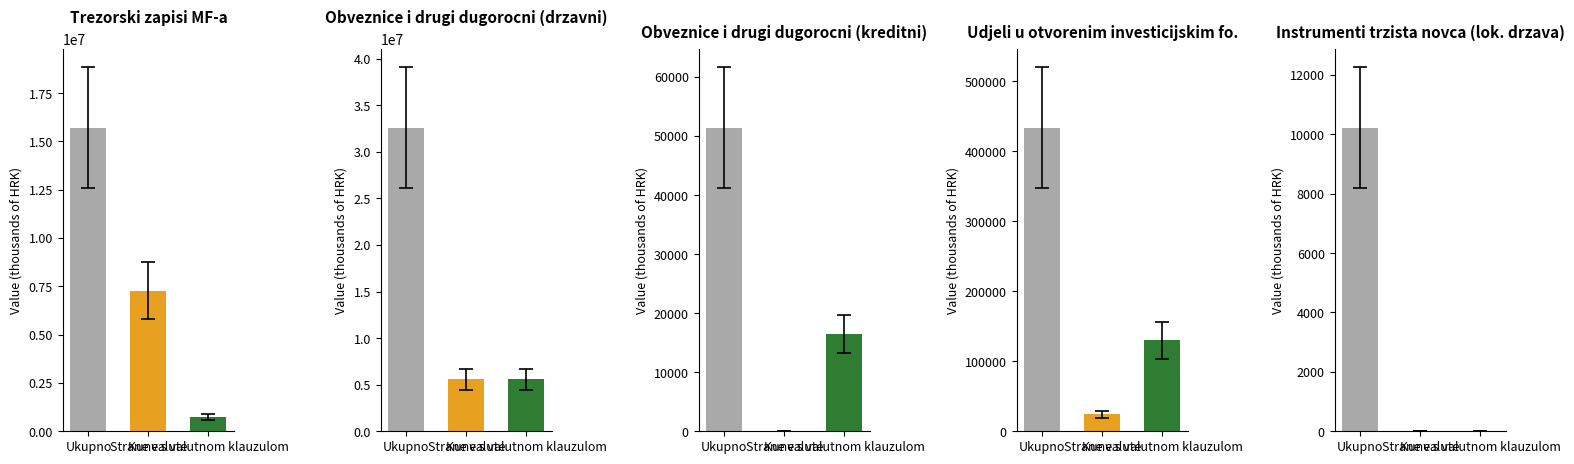

Which series has the largest range (max minus min)?

Obveznice i drugi dugorocni (drzavni)